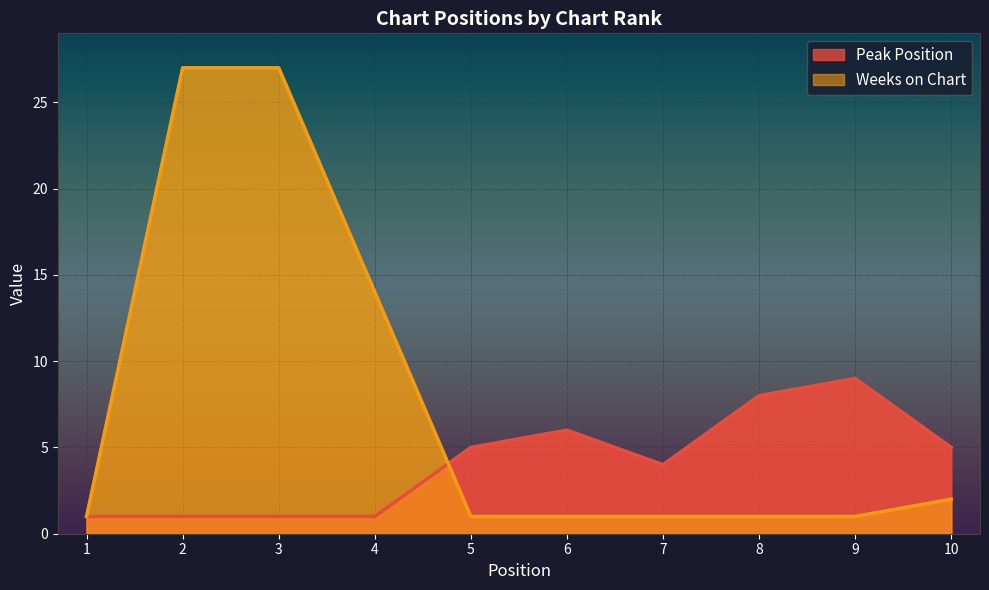

Where do Peak Position and Weeks on Chart first cross each other?

4 and 5